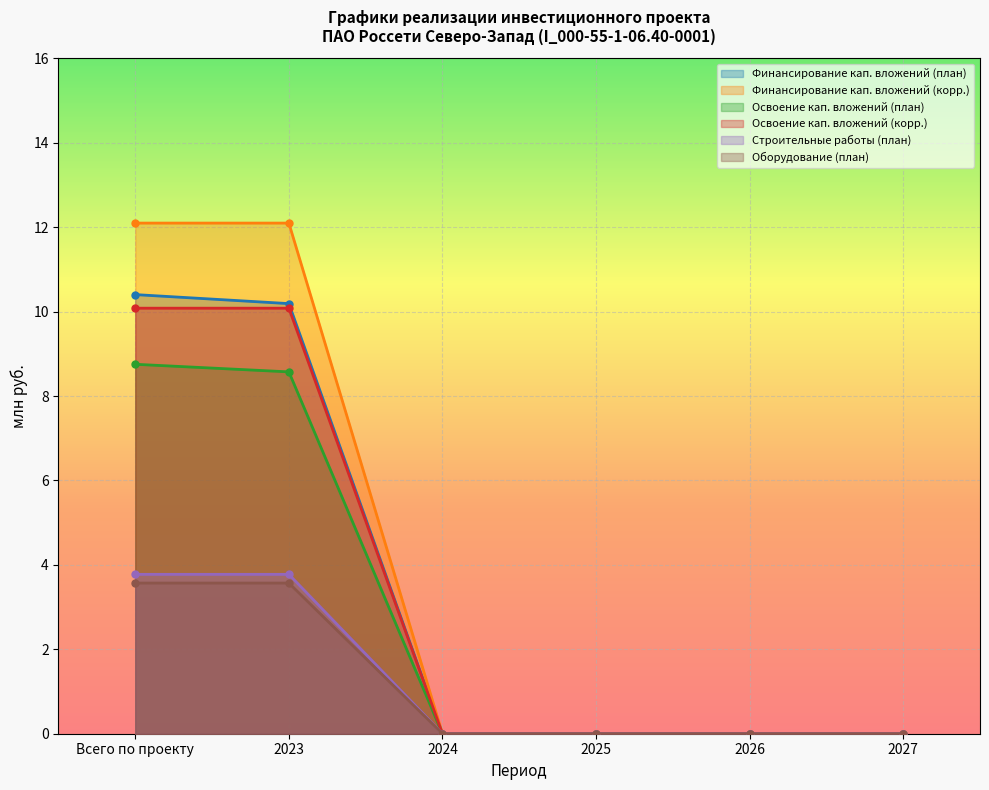

Which series has the largest total across all categories?

Финансирование кап. вложений (корр.)